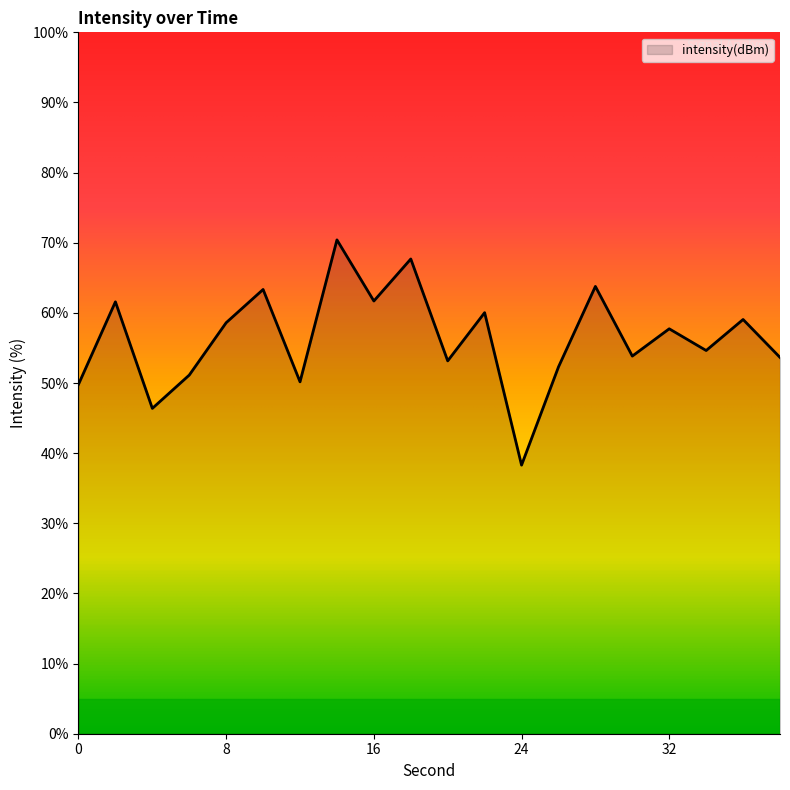

Does the chart have visible grid lines?

No